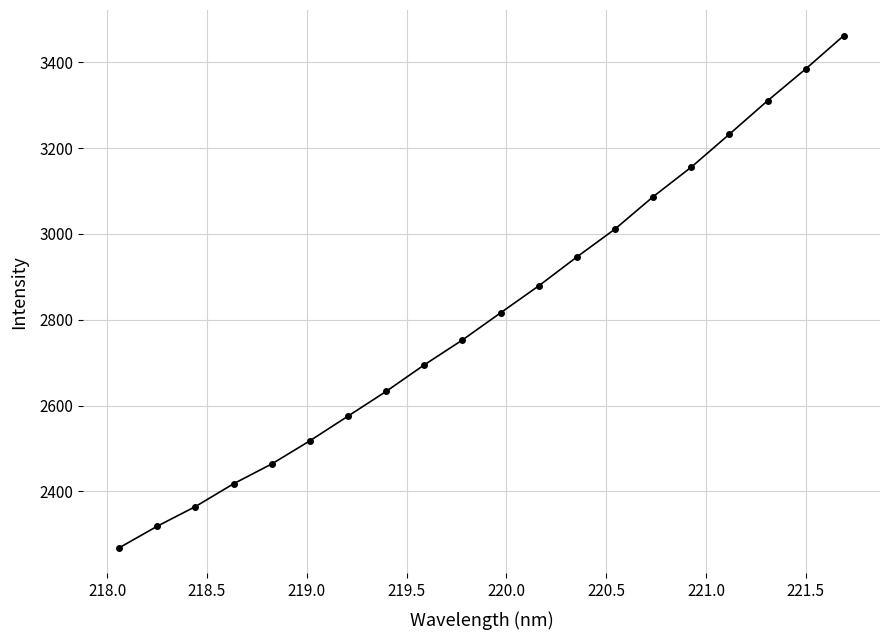

What is the difference between the maximum and minimum values?

1194.0